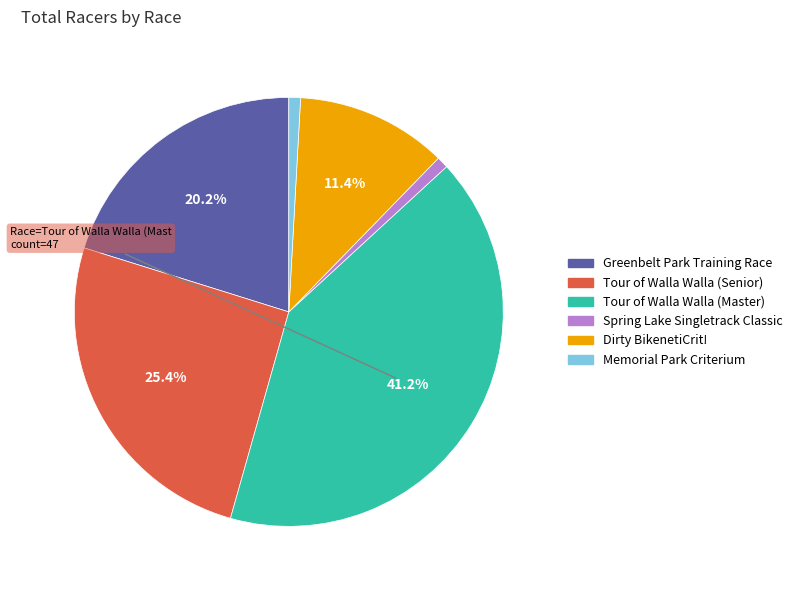

To the nearest percent, what is the average slice percentage?

17%